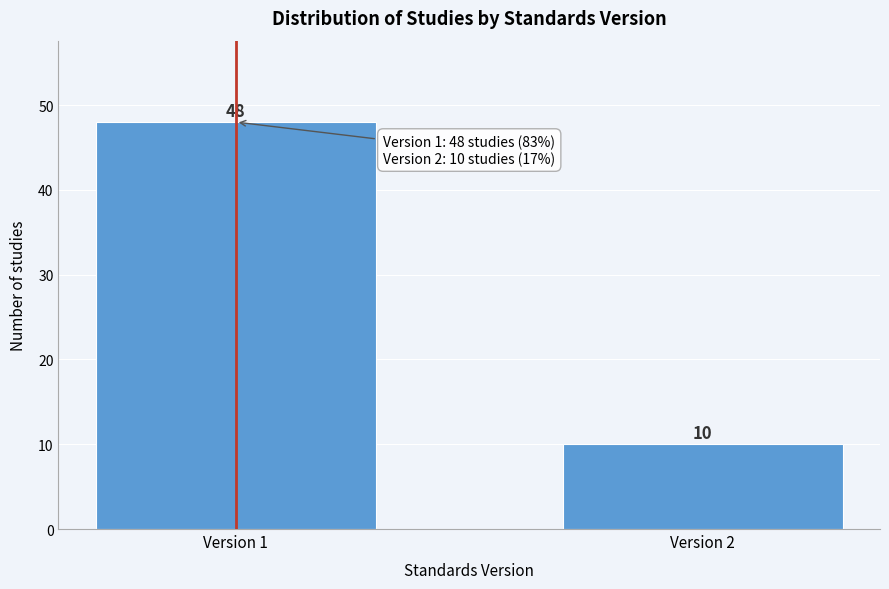

Reading right to left, list all the values displayed in this chart.

Version 2=10	Version 1=48